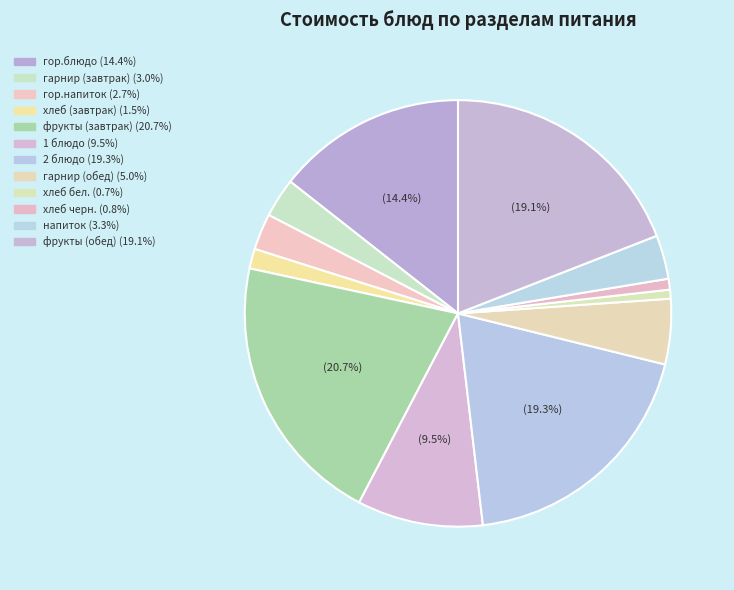

Is хлеб (завтрак) the majority of the pie?

No